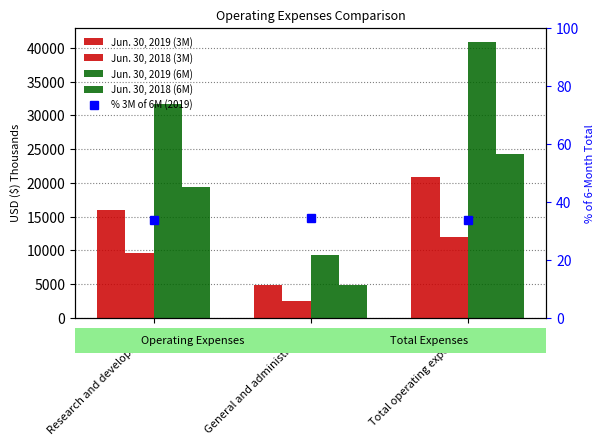

The Jun. 30, 2018 (3M) series shows 820.0 at General and administrative. True or false?

False